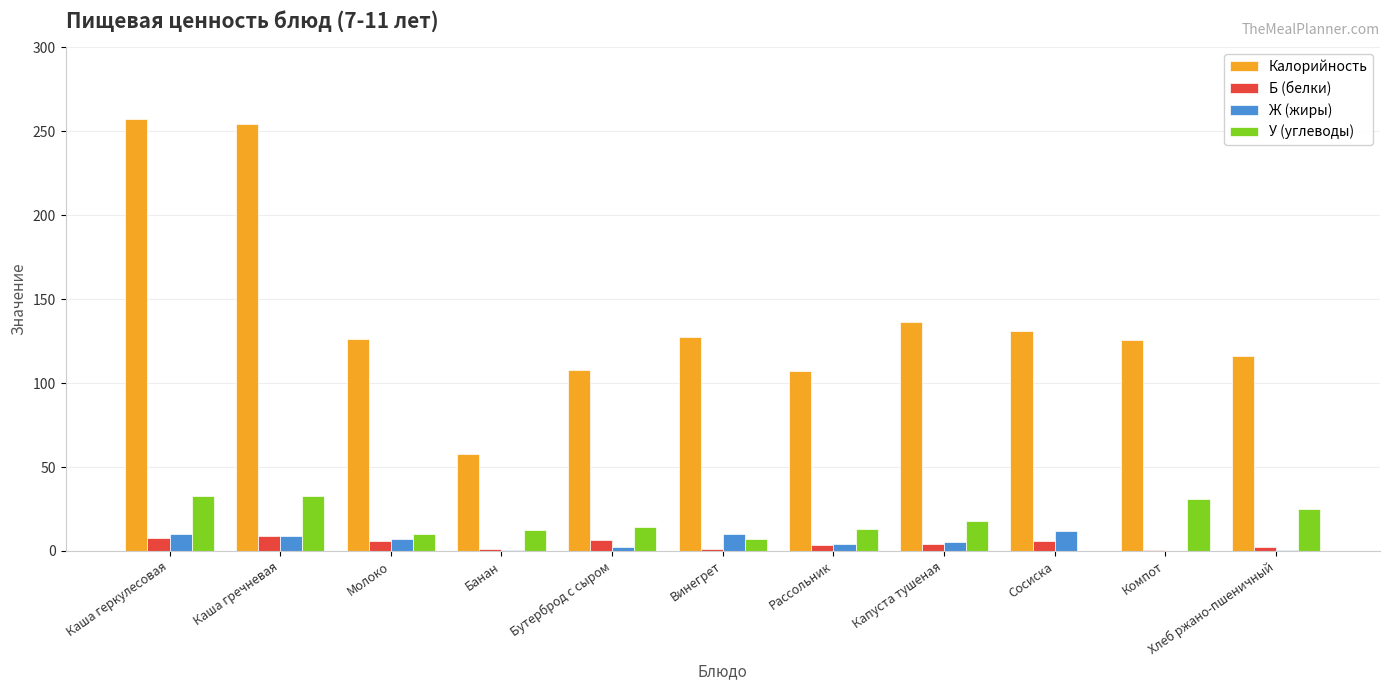

What value does the Б (белки) series have at Сосиска?

6.0